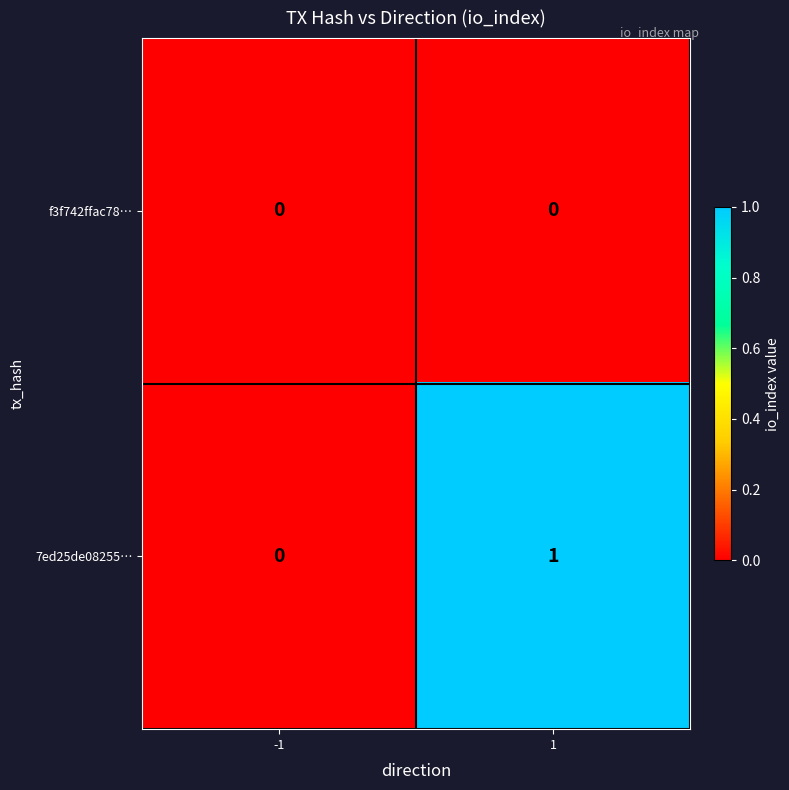

Between -1 and 1, which series saw the biggest shift?

7ed25de08255…